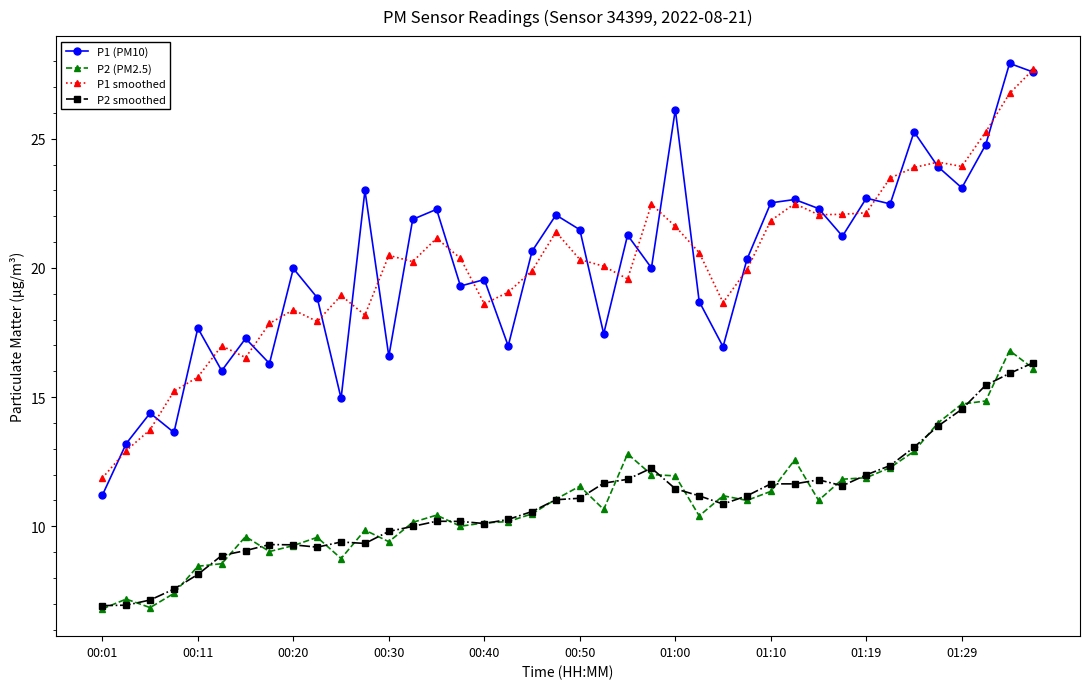

True or false: P1 (PM10) and P2 (PM2.5) intersect in this chart.

False